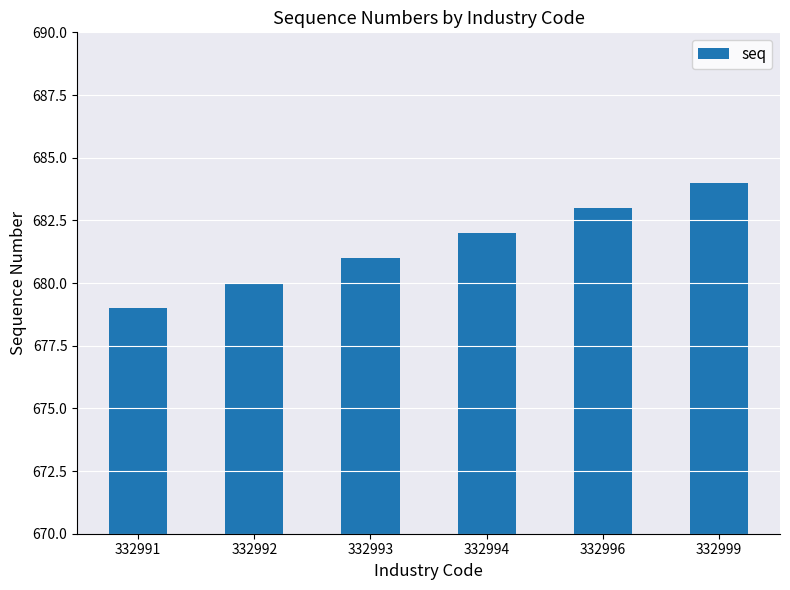

How many values are below 682?

3